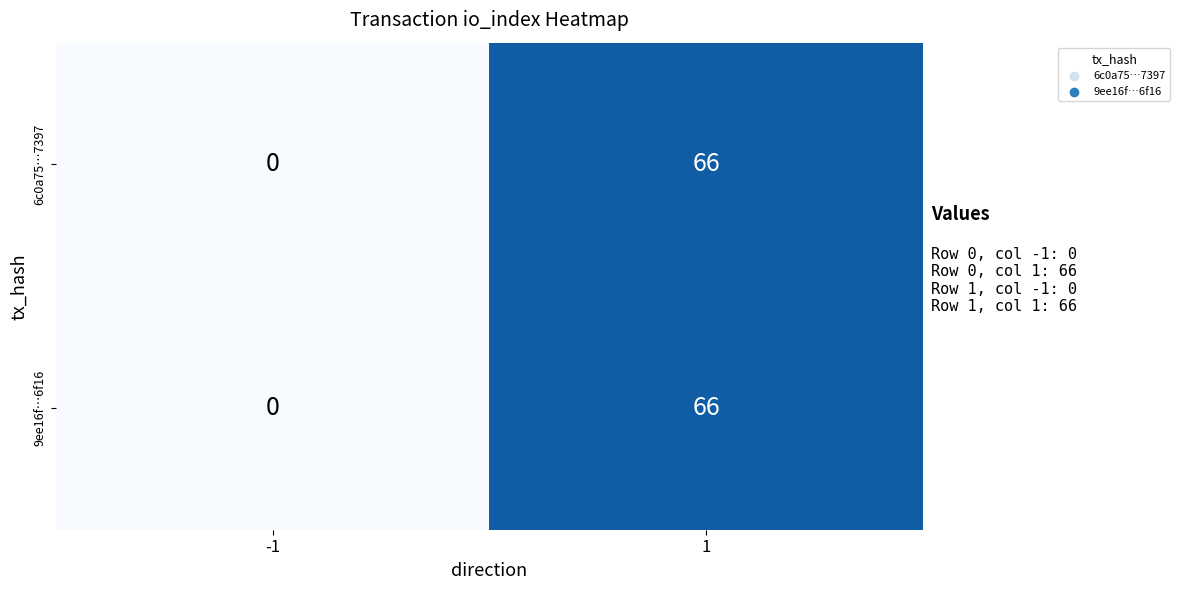

Reading right to left, transcribe all the data shown in this chart.

6c0a75…7397: 66	0
9ee16f…6f16: 66	0